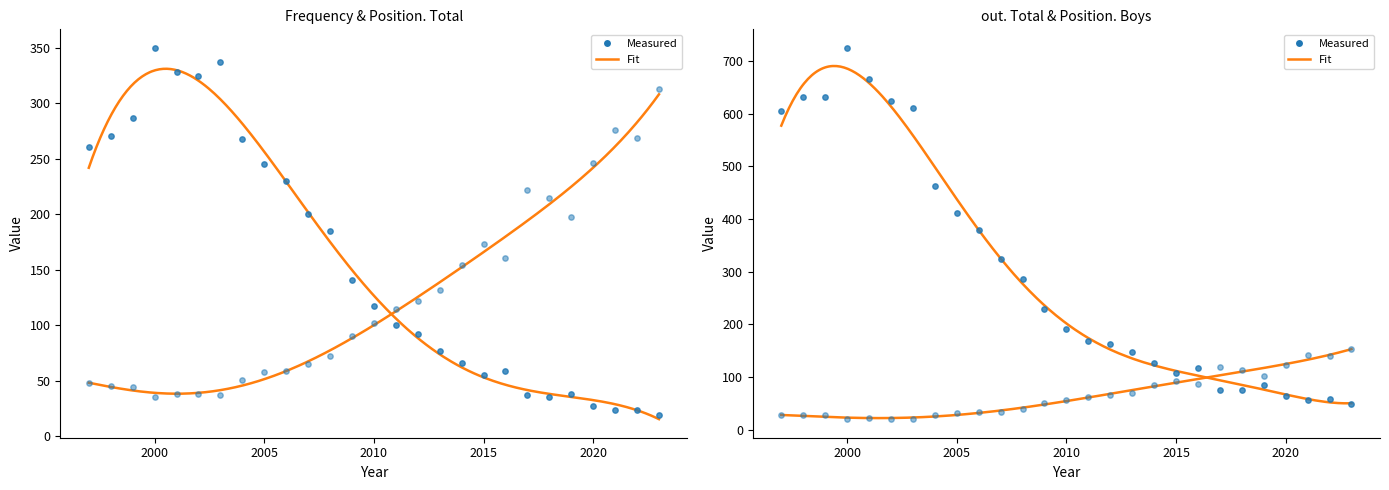

At how many categories does at least one series exceed 546?

7